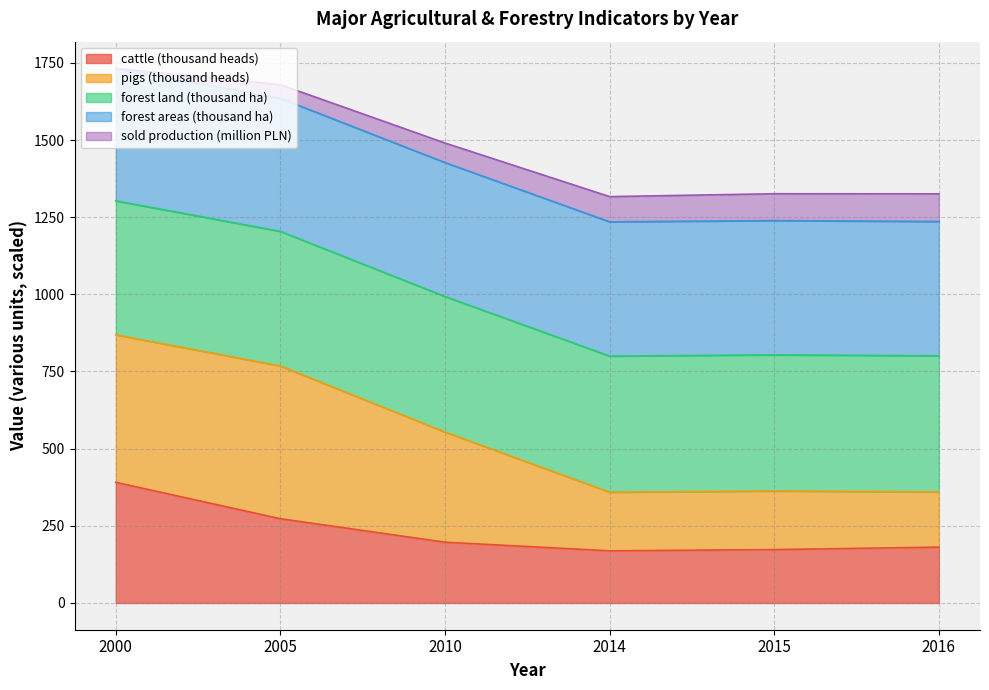

Is it true that cattle (thousand heads) equals 181.0 at 2016?

True